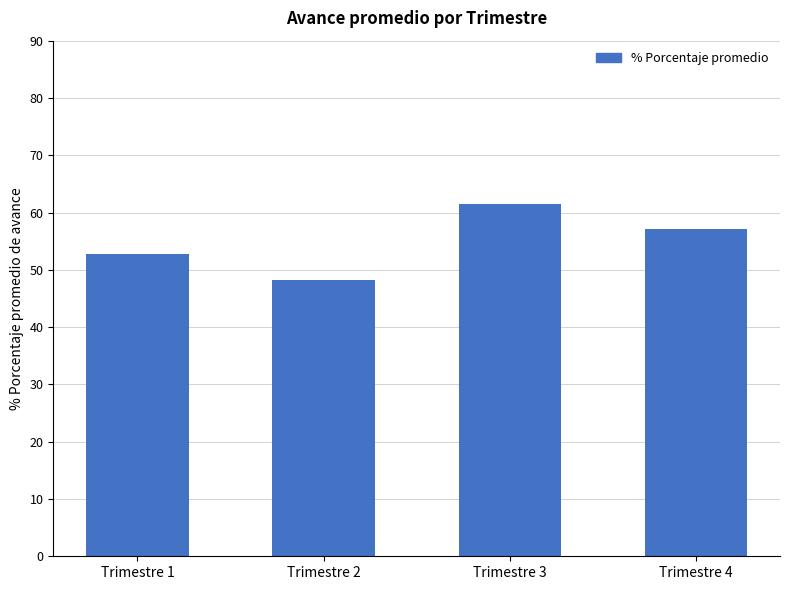

Reading left to right, extract all data points from this chart.

Trimestre 1=52.8	Trimestre 2=48.3	Trimestre 3=61.5	Trimestre 4=57.2